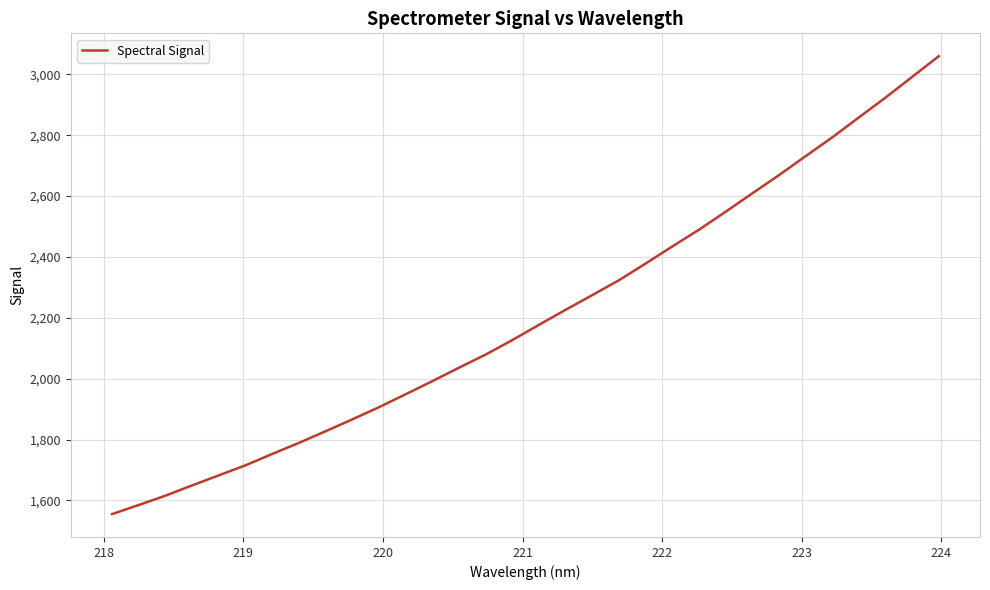

Reading left to right, list all the values displayed in this chart.

1555.1	1585.0	1615.6	1649.5	1682.5	1715.4	1752.8	1789.1	1827.3	1866.3	1906.4	1948.8	1991.9	2036.1	2079.2	2126.9	2177.0	2226.5	2274.7	2323.6	2378.5	2434.5	2489.4	2548.4	2608.8	2668.5	2731.0	2792.6	2858.3	2923.4	2991.4	3059.5